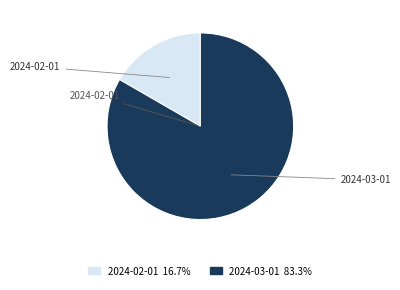

How many segments does this pie chart have?

2